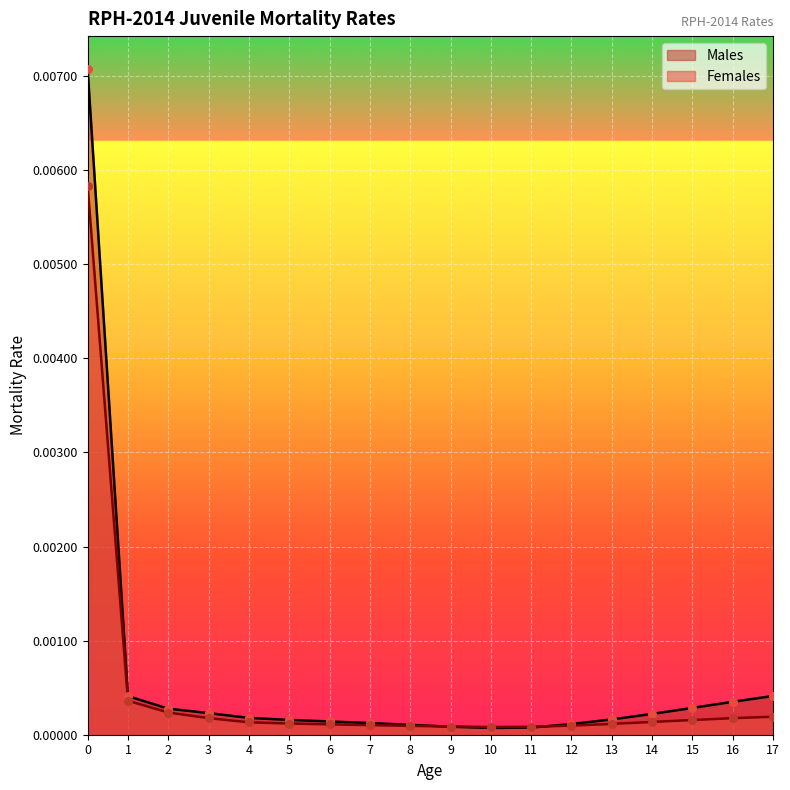

At how many categories does at least one series exceed 0?

18